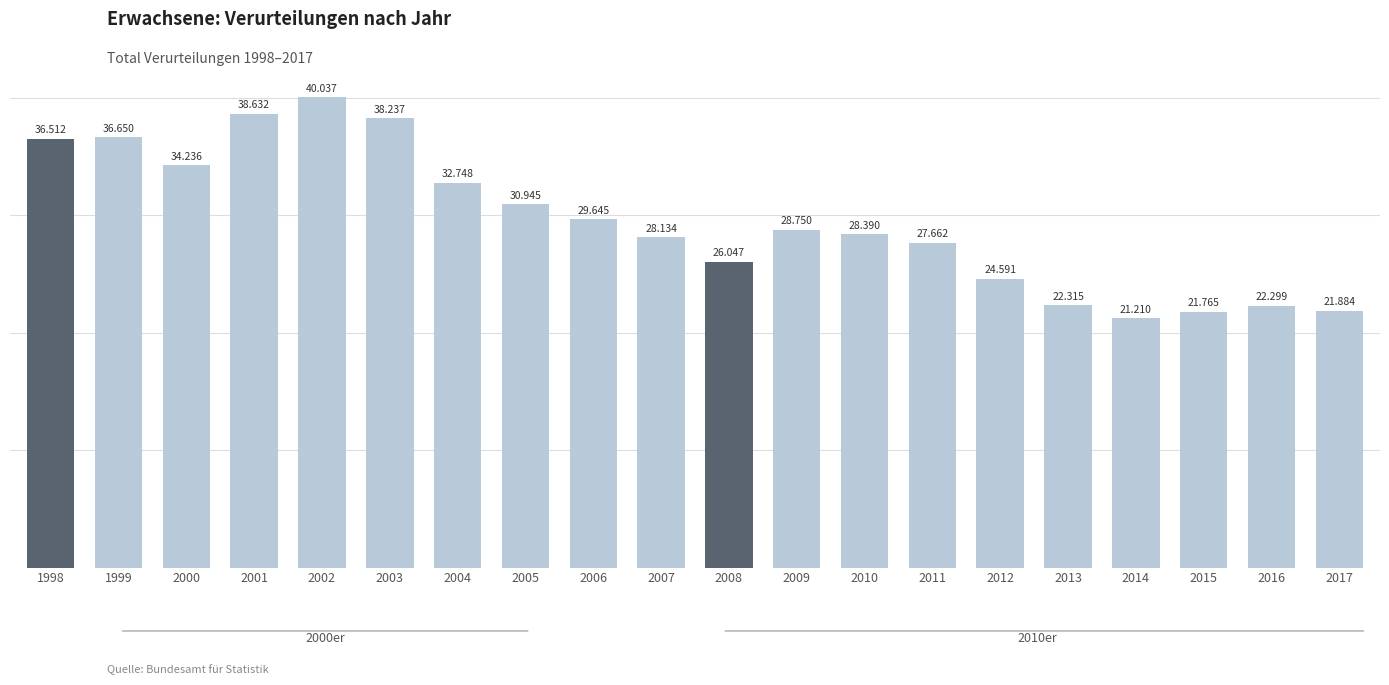

How many bars are there in total?

20